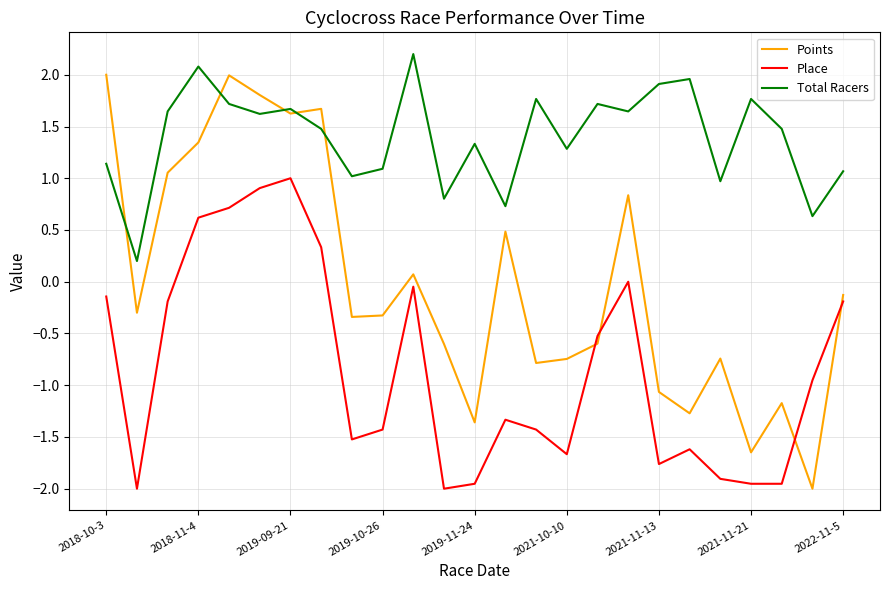

In Total Racers, how many points are lower than both neighbors (excluding endpoints)?

9